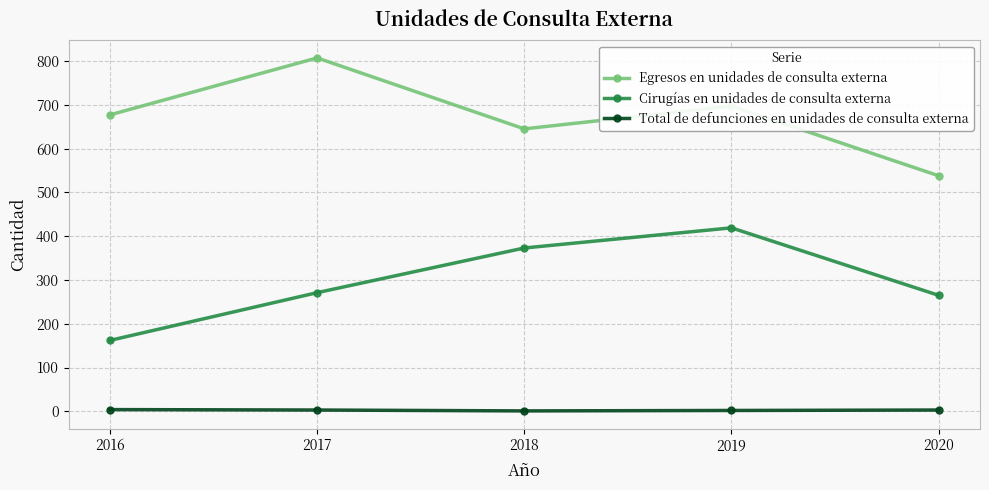

How many series are shown in this chart?

3